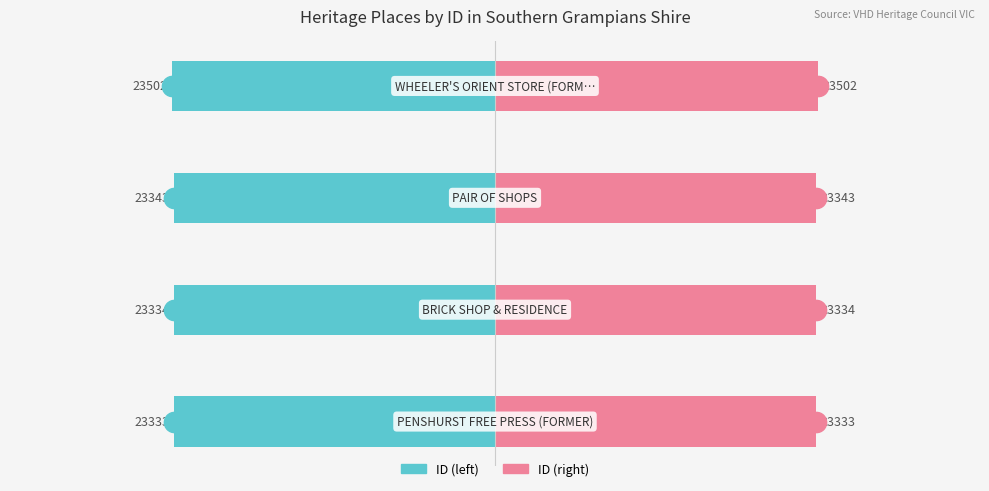

Which series has the widest spread of values?

ID (left)